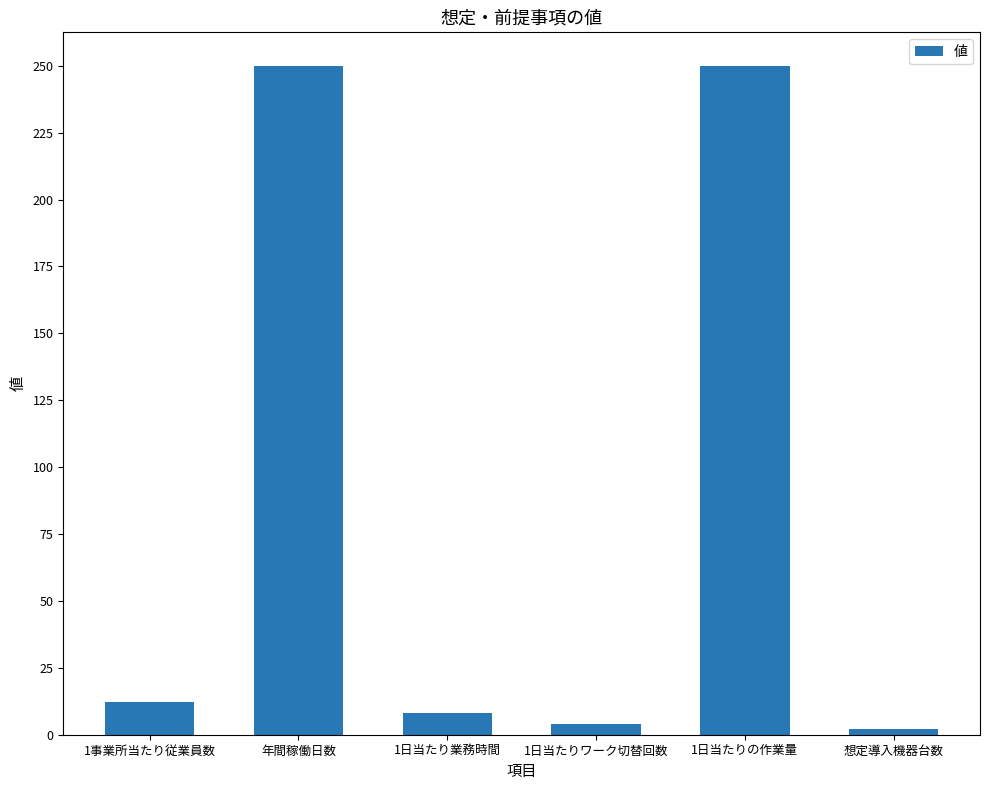

What is the difference between the maximum and minimum values?

248.0